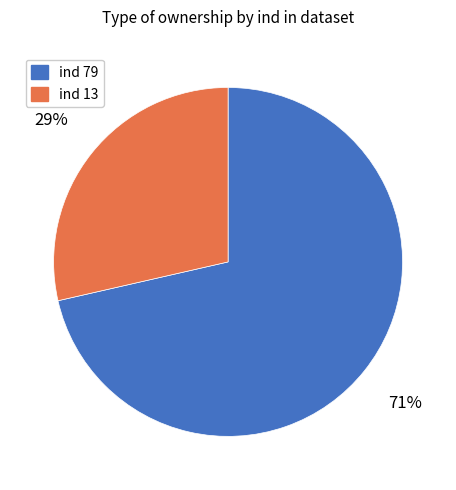

Count the number of slices in the pie.

2